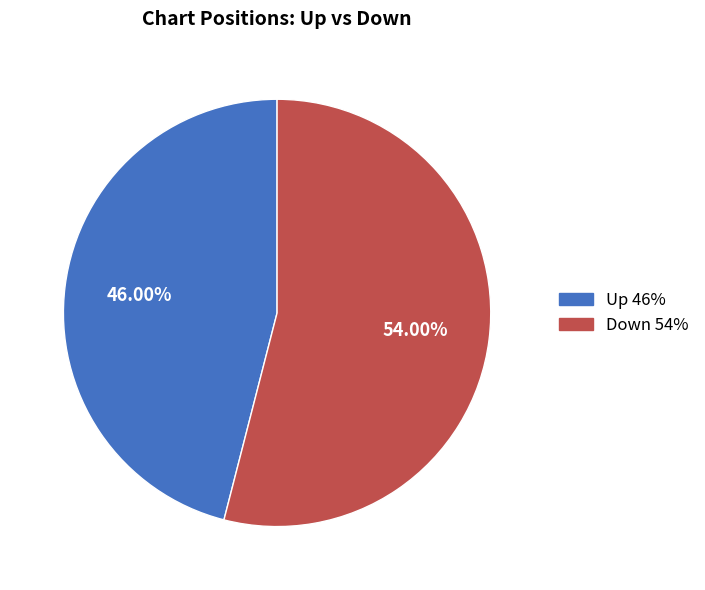

Is there any slice that represents more than half of the pie?

Yes